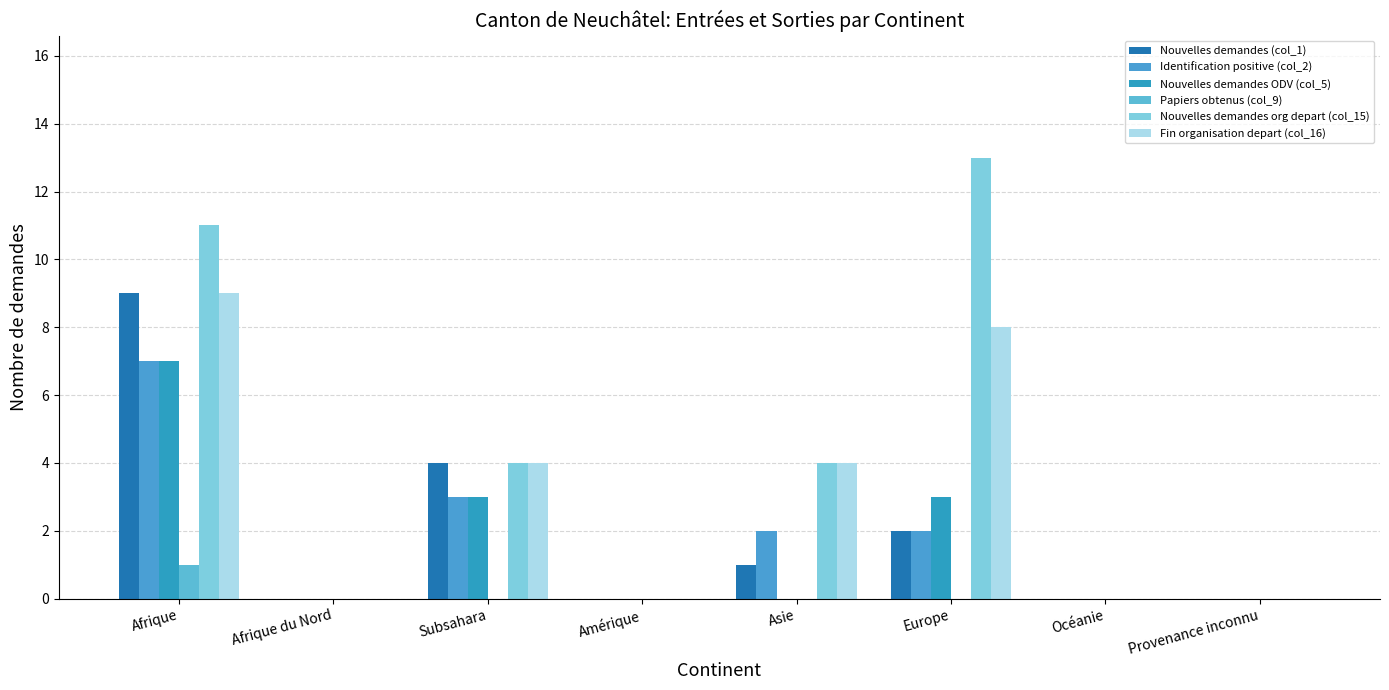

Are the bars horizontal?

No